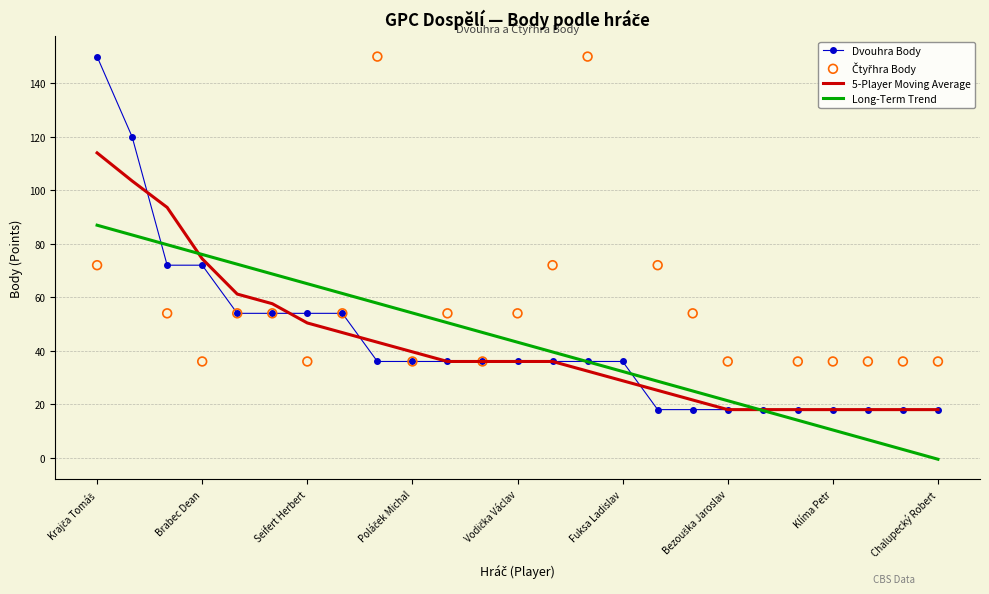

What are all the series names shown in the legend?

Dvouhra Body, 5-Player Moving Average, Long-Term Trend, Čtyřhra Body